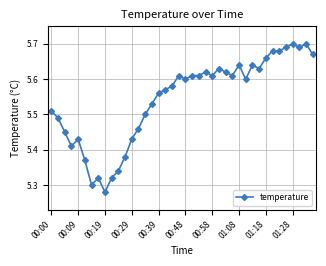

What is the difference between the second highest and second lowest values?

0.4